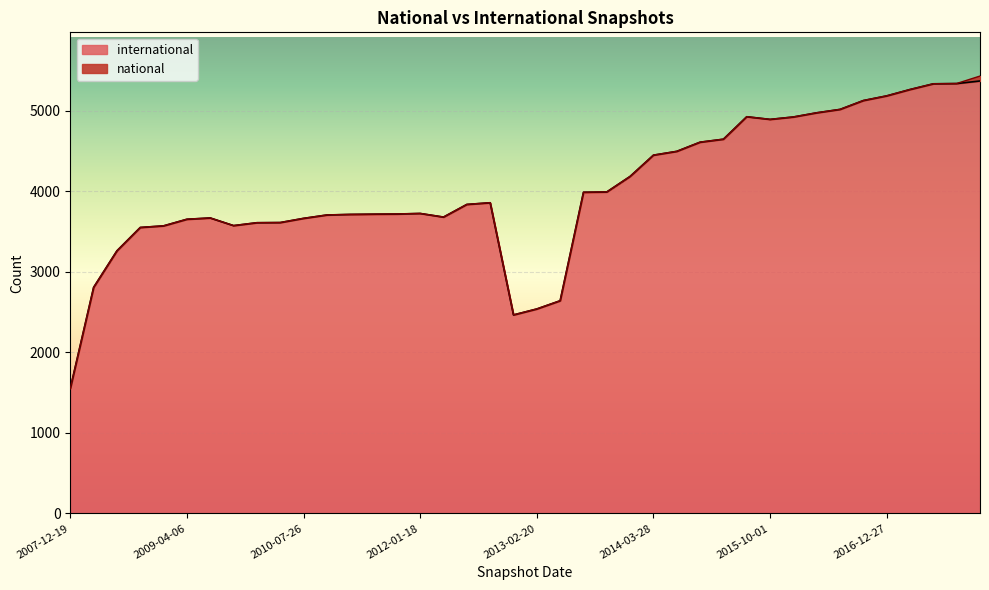

Count the number of values greater than 3837.

19